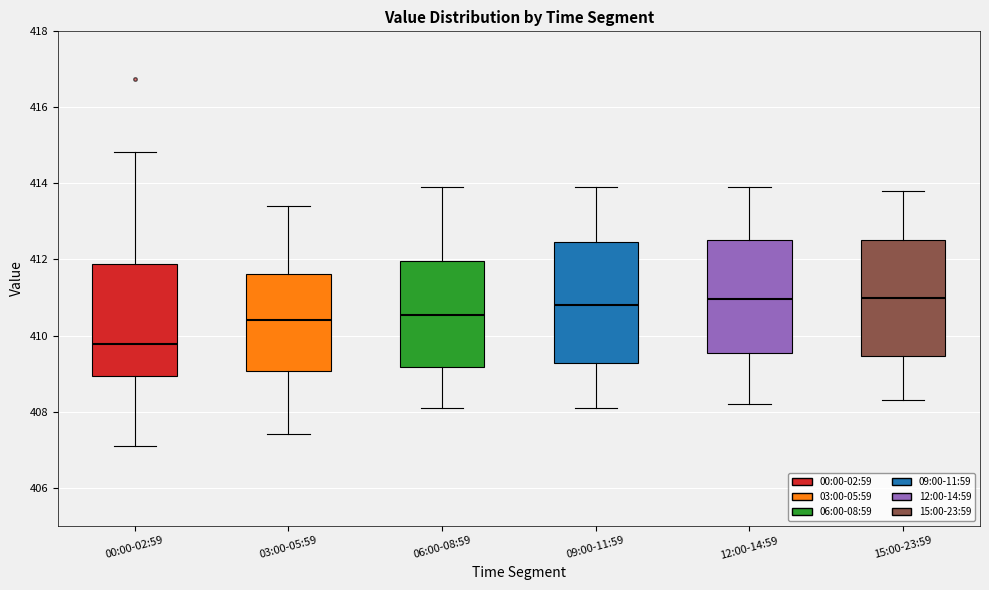

Reading left to right, read every box against the y-axis: the position of its median line, the range the box covers, and the ends of its whiskers. The values are not printed on the chart, so give them approximately, as read against the axis.

00:00-02:59: median 409.8, box 409.0 to 411.8, whiskers 407.0 to 414.8
03:00-05:59: median 410.4, box 409.0 to 411.6, whiskers 407.4 to 413.4
06:00-08:59: median 410.6, box 409.2 to 412.0, whiskers 408.2 to 414.0
09:00-11:59: median 410.8, box 409.2 to 412.4, whiskers 408.2 to 414.0
12:00-14:59: median 411.0, box 409.6 to 412.6, whiskers 408.2 to 414.0
15:00-23:59: median 411.0, box 409.4 to 412.6, whiskers 408.4 to 413.8